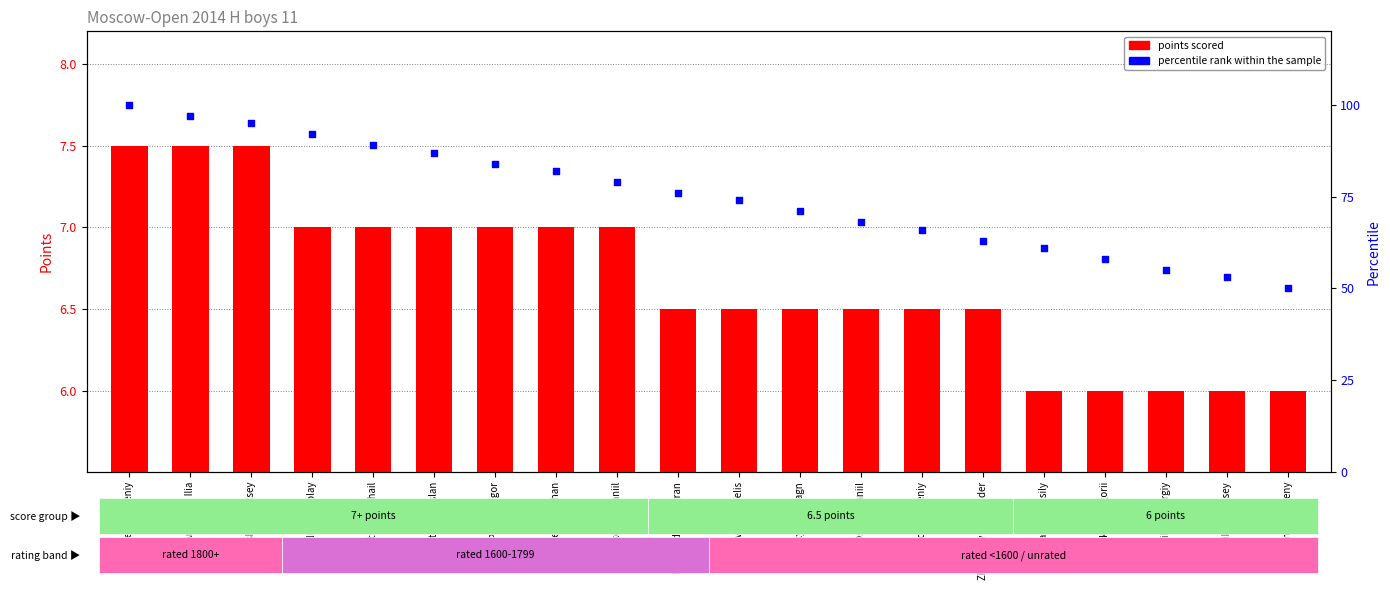

What is the total value across all series at Ter-Saakian Grigorii?

64.0